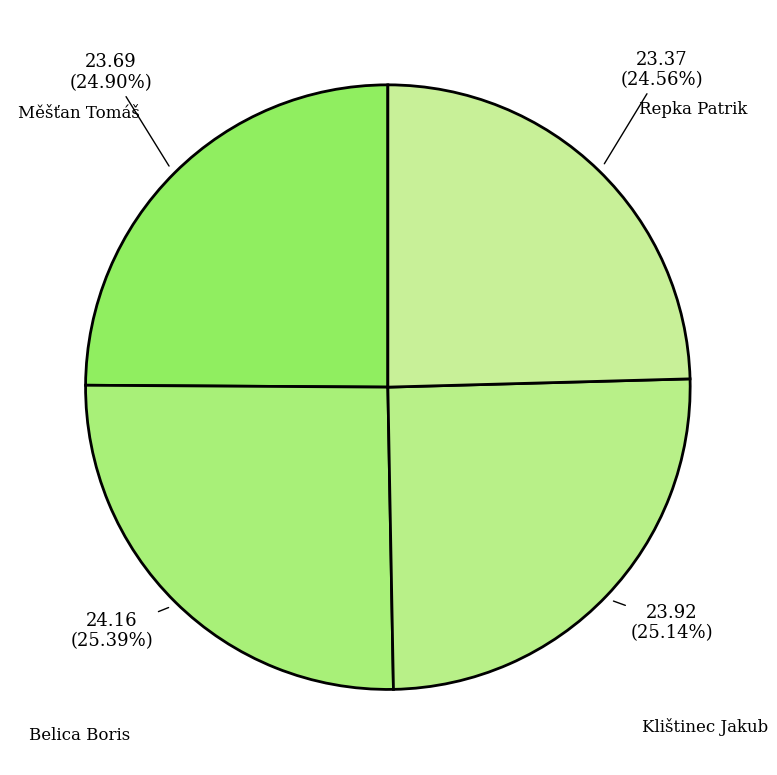

Does Klištinec Jakub represent more than half of the total?

No